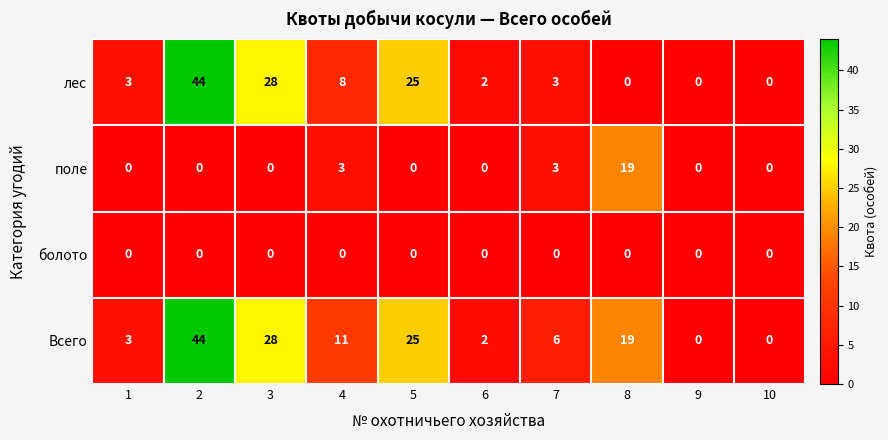

Count the number of categories in the chart.

10